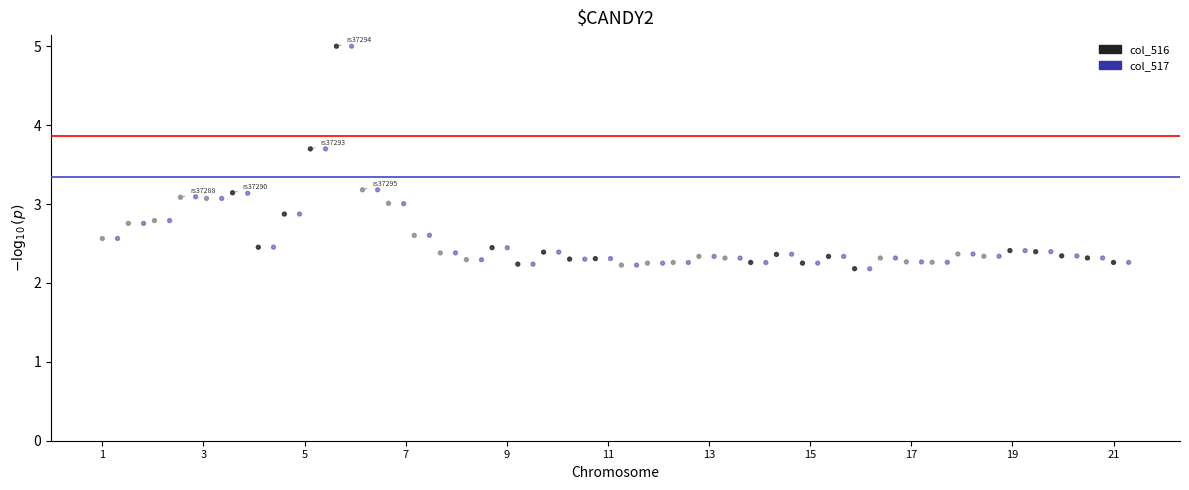

Which series has the widest spread of Y values?

col_517